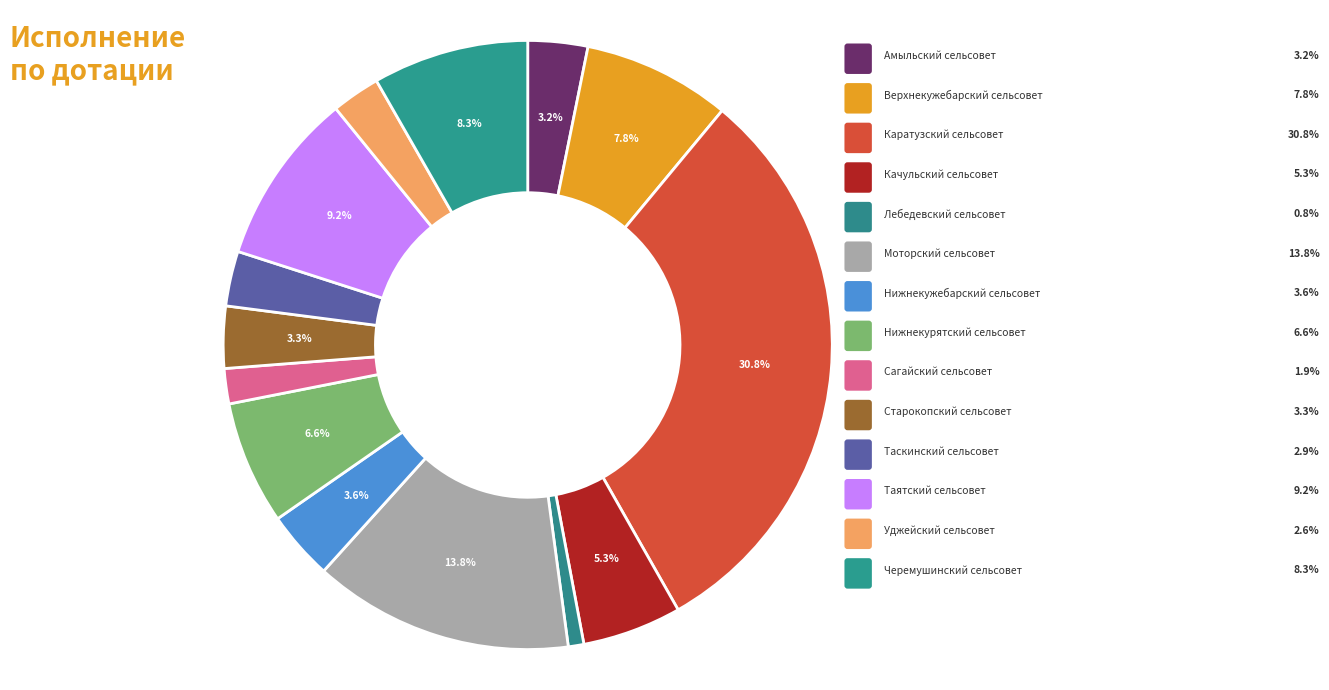

Is it true that Качульский сельсовет is 5% of the pie?

True